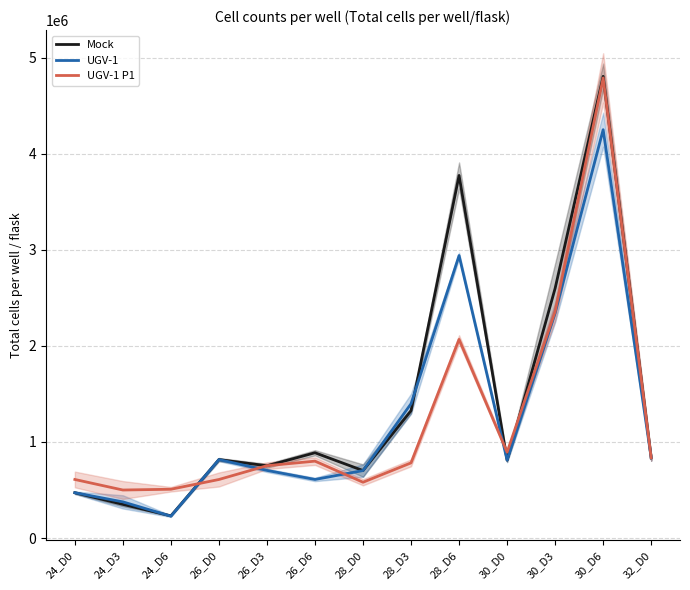

After their last crossing, which series has the higher values: UGV-1 P1 or Mock?

Mock